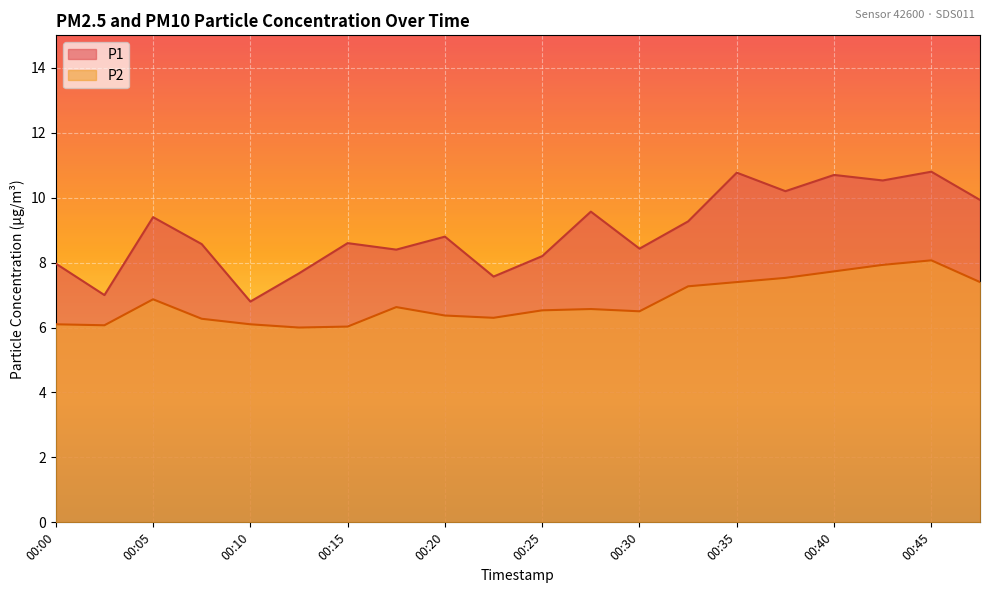

True or false: P2 and P1 cross at least once.

False